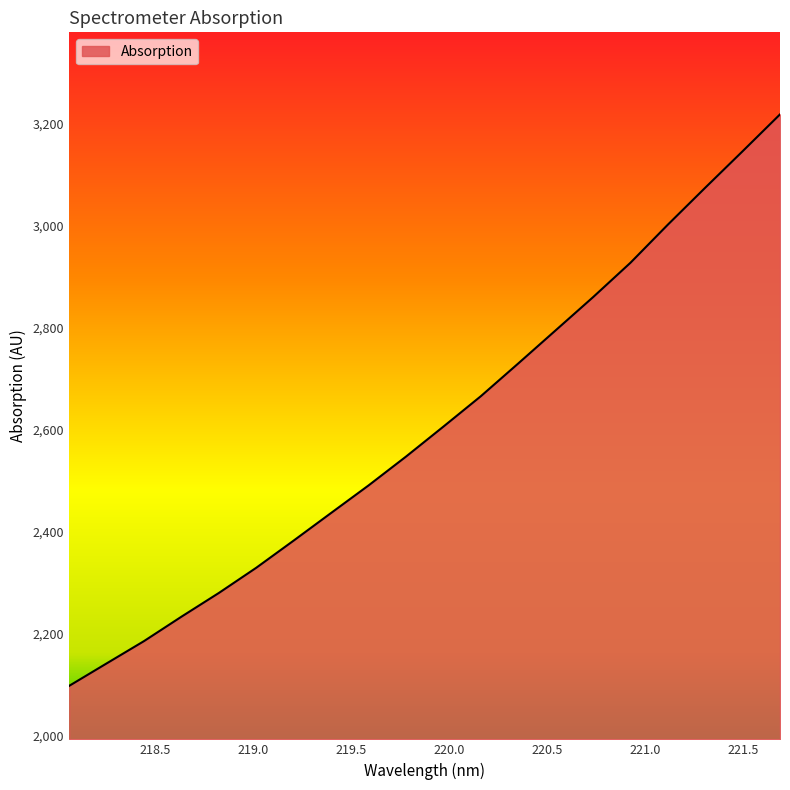

What is the greatest value displayed?

3218.9